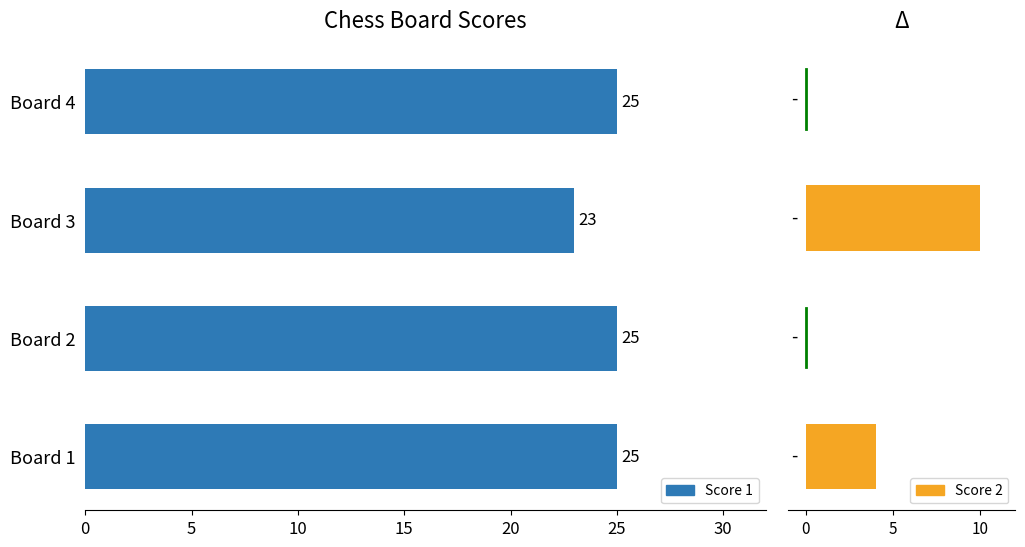

Is it true that Score 1 equals 25 at Board 1?

True